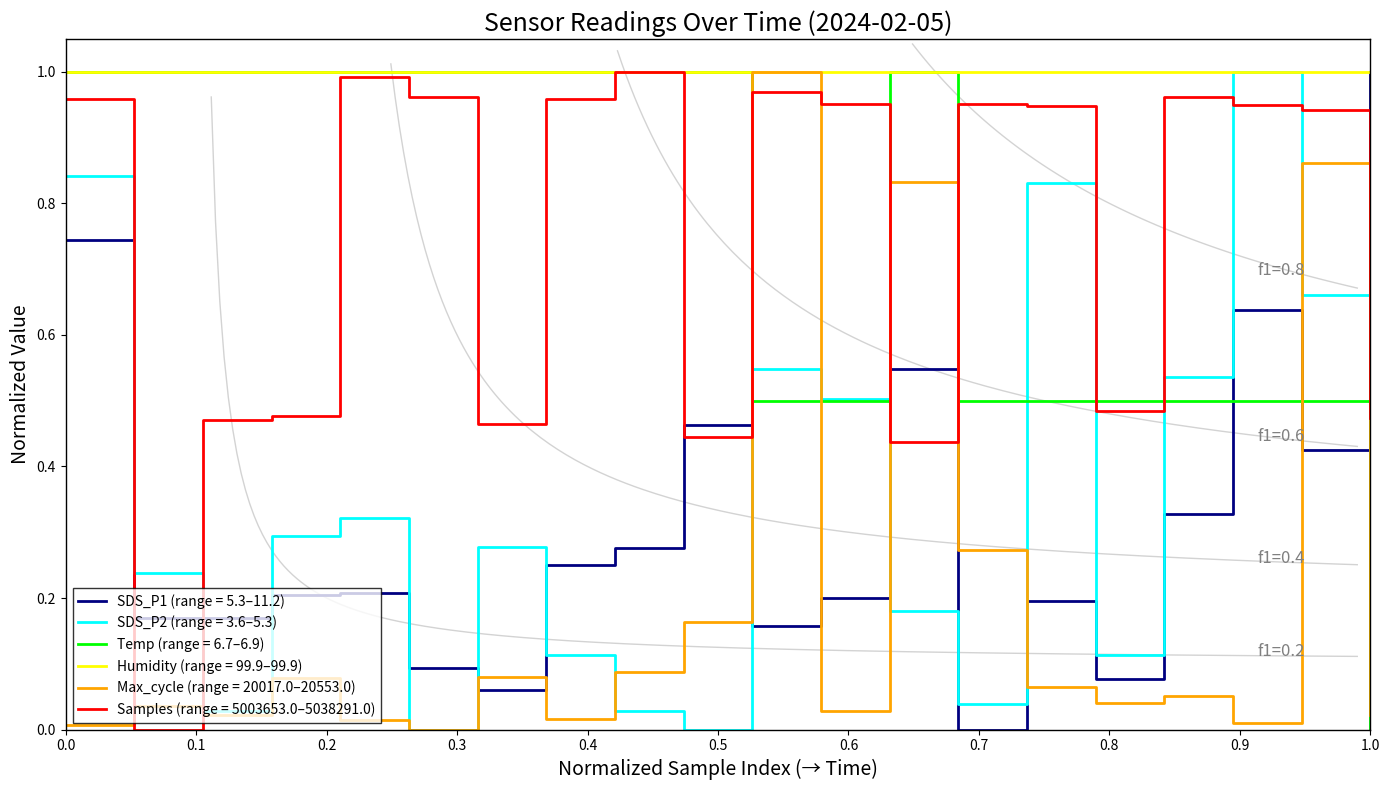

What is the value of the SDS_P1 point at the 17th from the left?

0.3